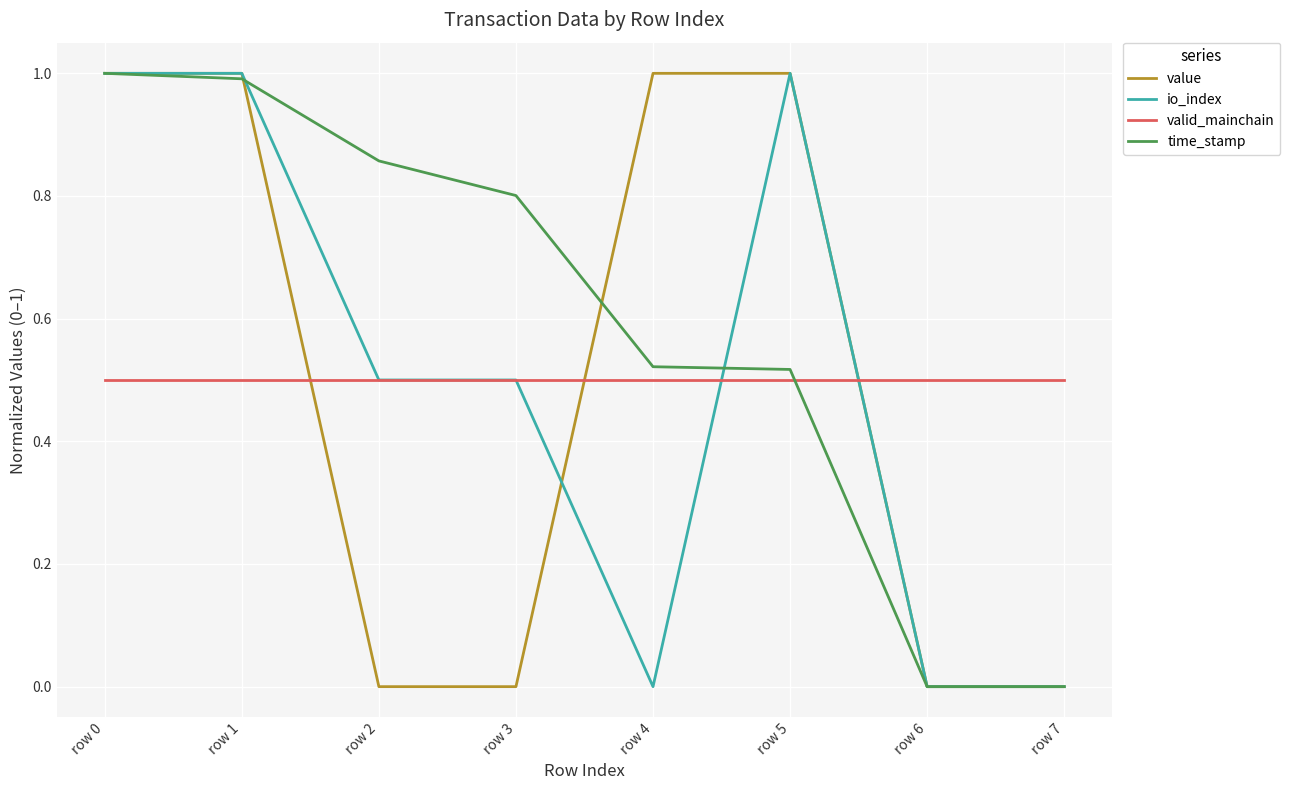

What is the highest value of the value series?

1.0